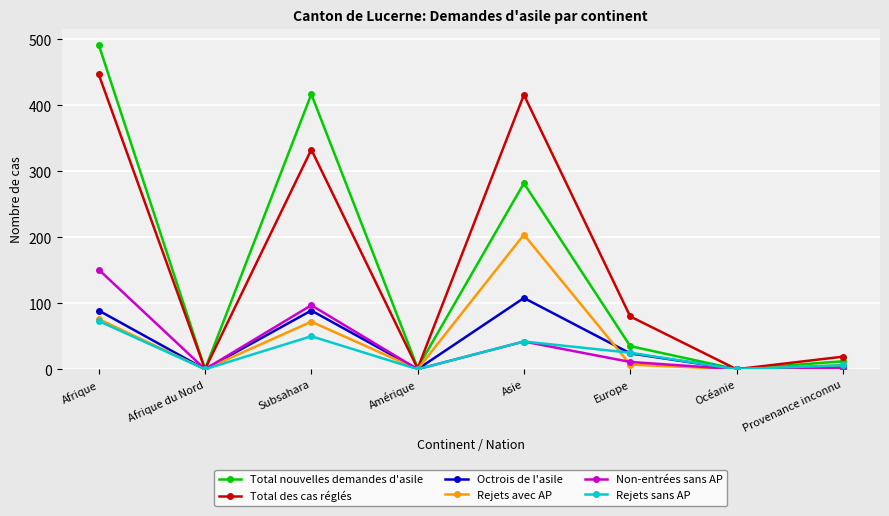

Count the number of data series in this chart.

6